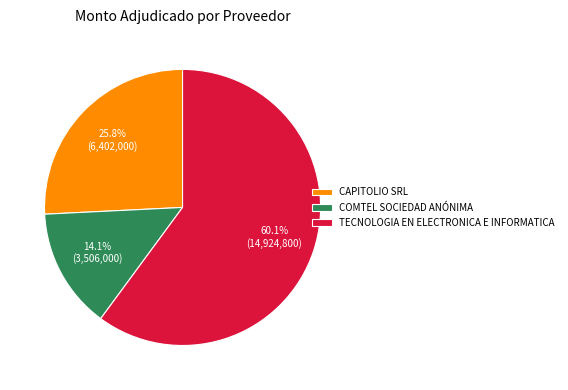

Does any single category account for the majority?

Yes